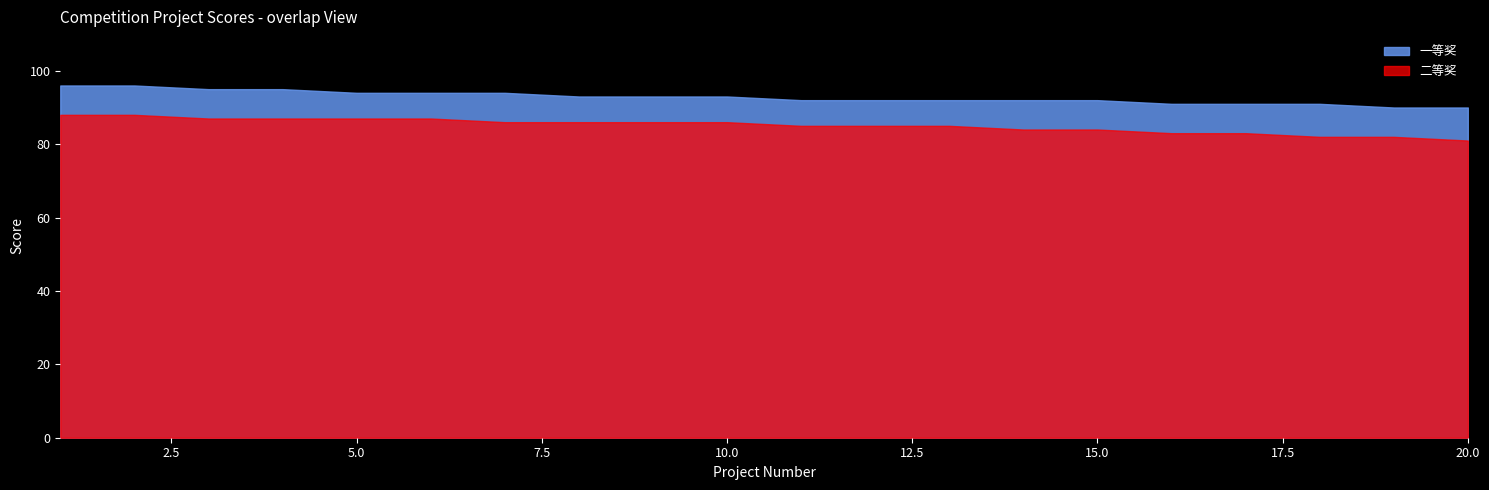

What value does the 二等奖 series have at 3?

87